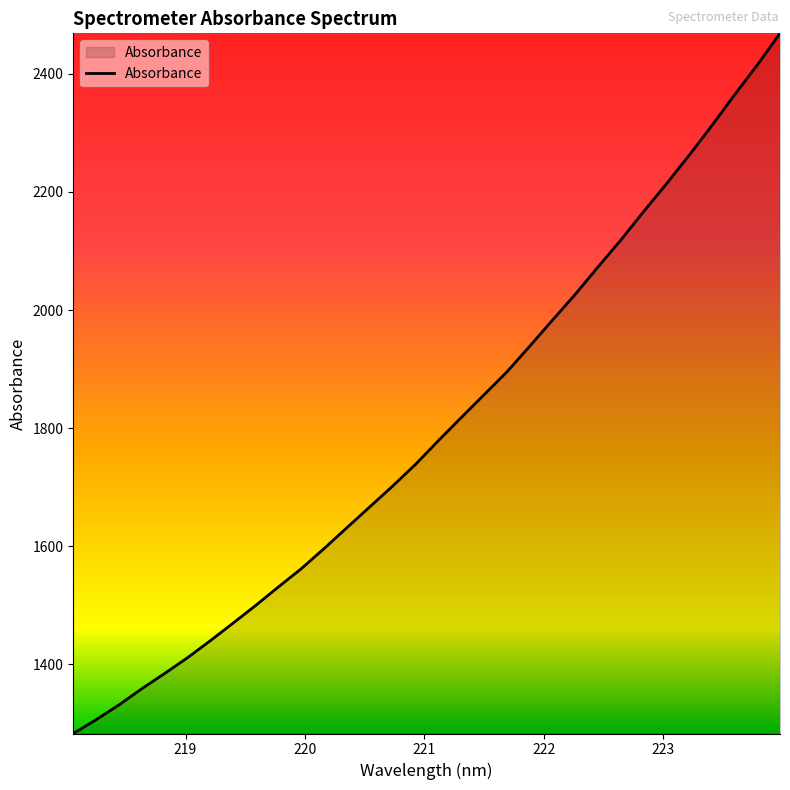

True or false: there are more than 2 points higher than both neighbors.

False